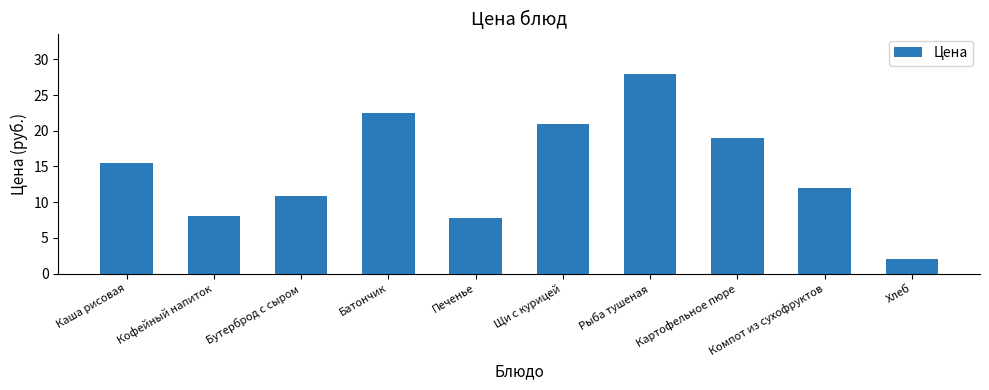

How many values are below 15?

5